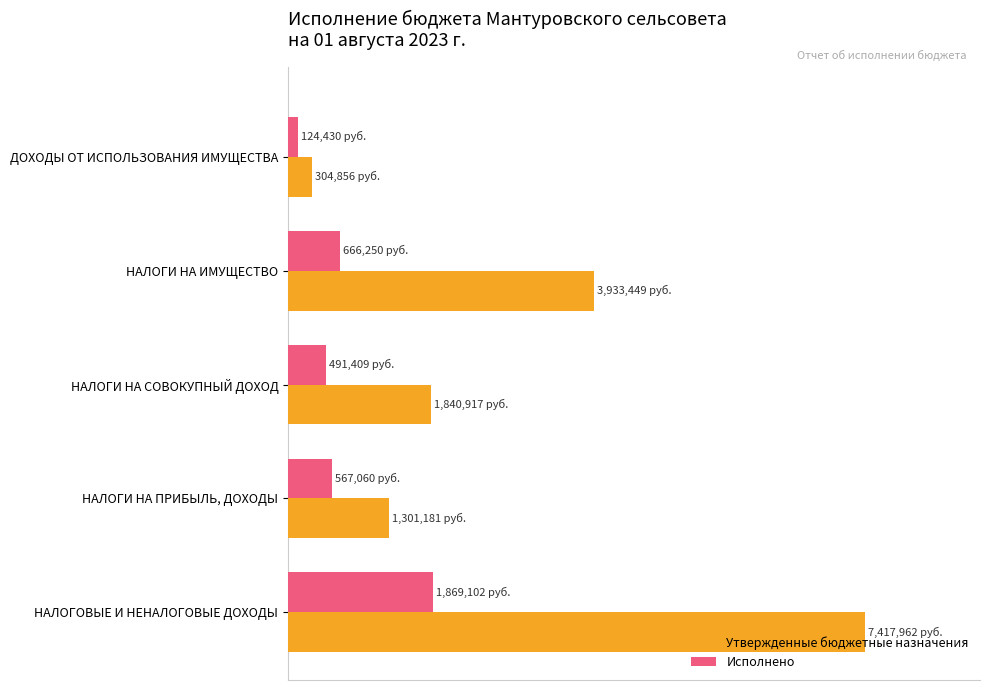

What are all the series names shown in the legend?

Утвержденные бюджетные назначения, Исполнено